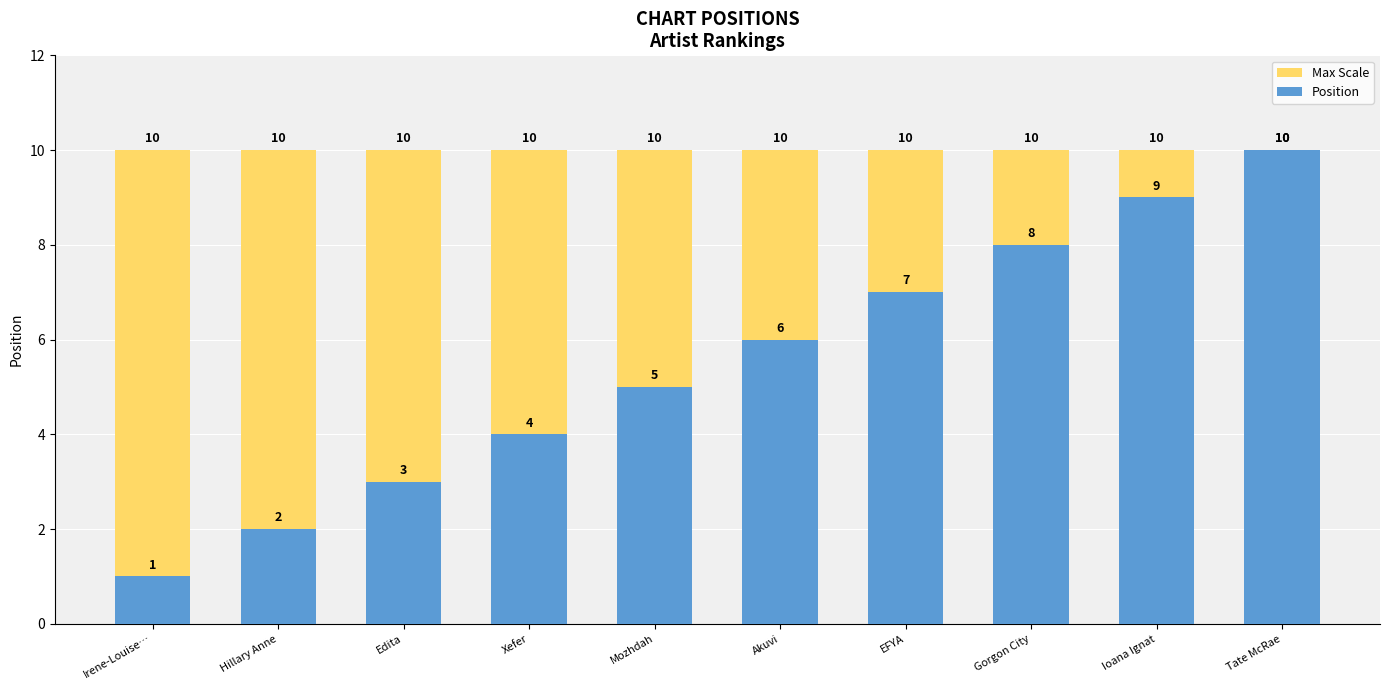

List the series in order of their overall mean, highest first.

Max Scale, Position